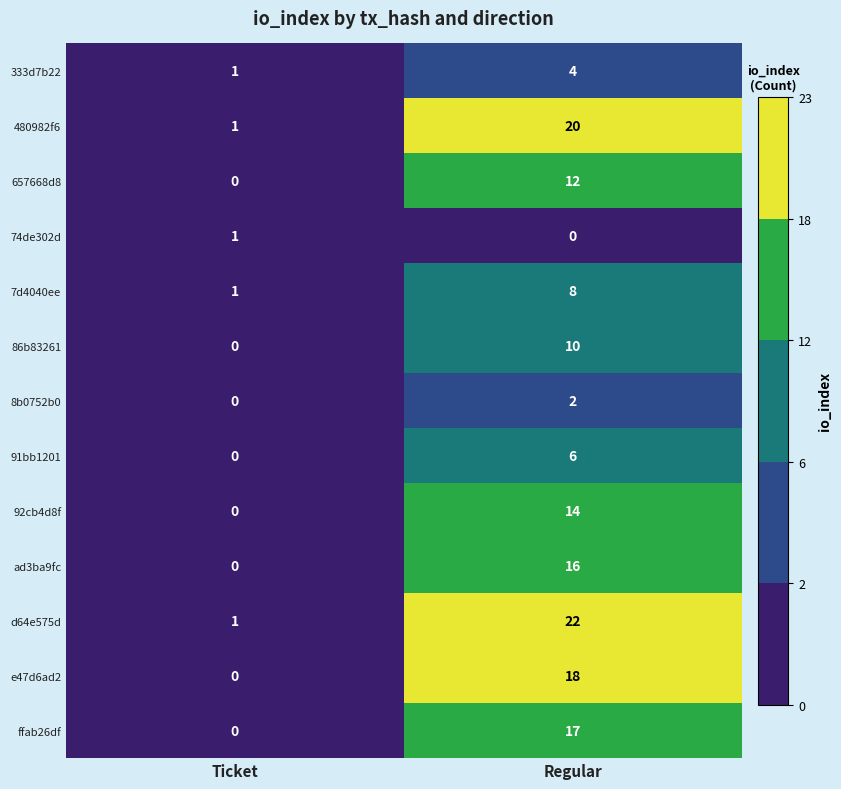

The 480982f6 series shows 7 at Regular. True or false?

False